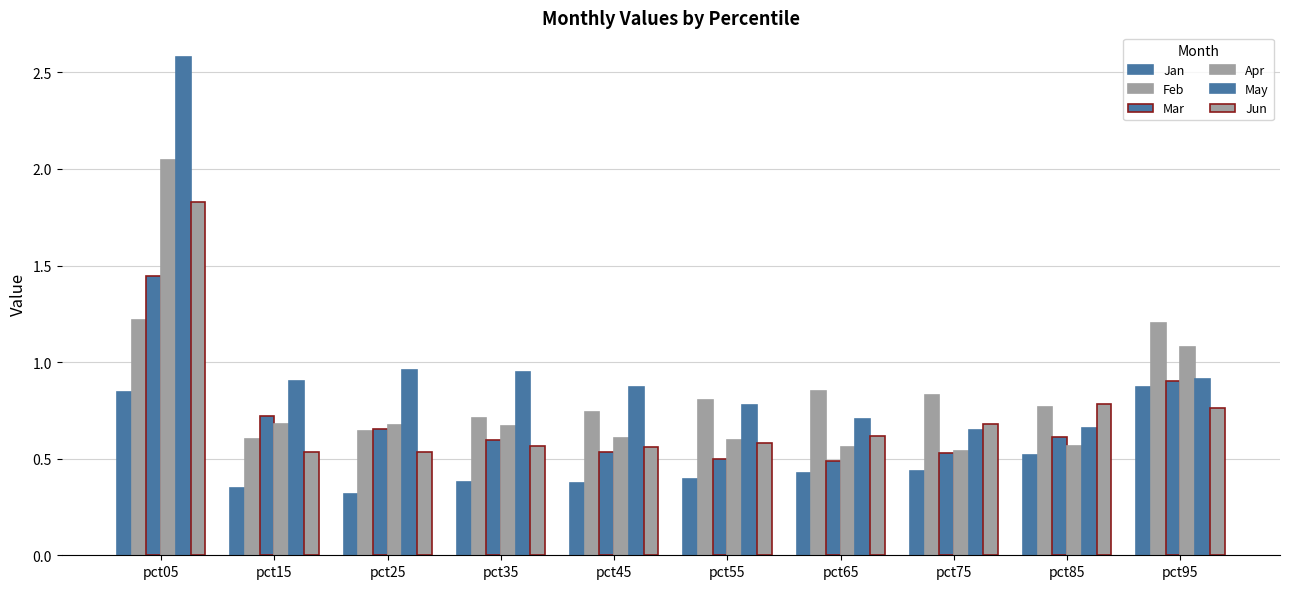

The Mar series shows 0.1 at pct75. True or false?

False